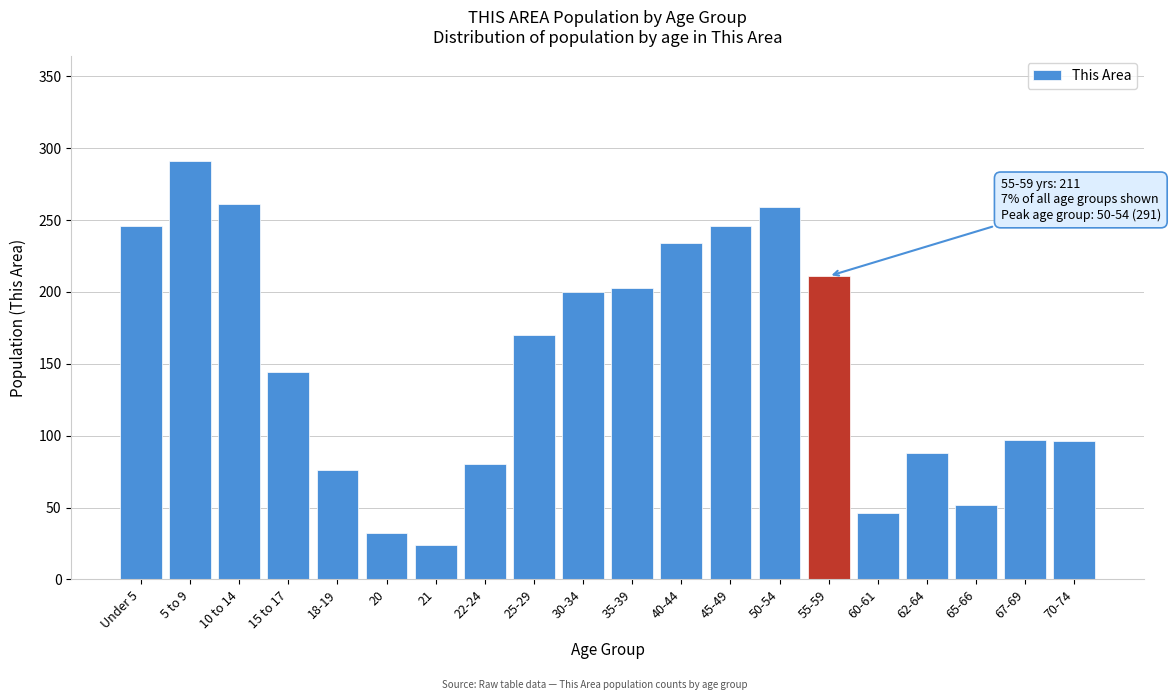

True or false: the data shows 144 at 15 to 17.

True